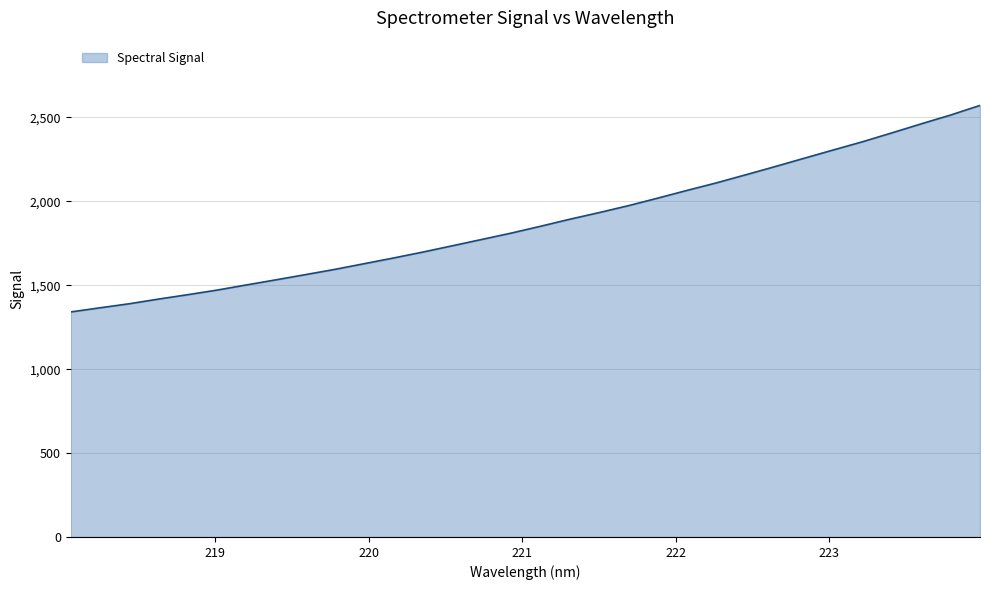

What is the difference between the maximum and minimum values?

1230.6